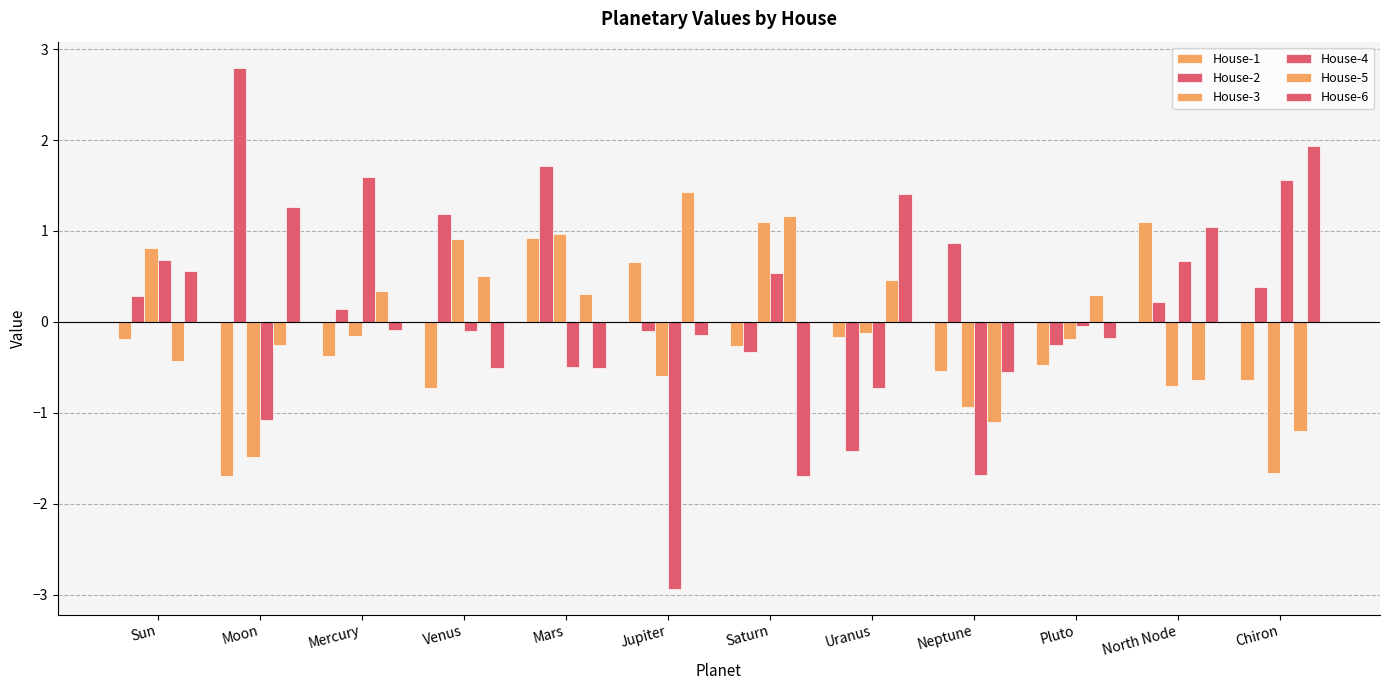

How many data points in House-2 are less than 0?

4